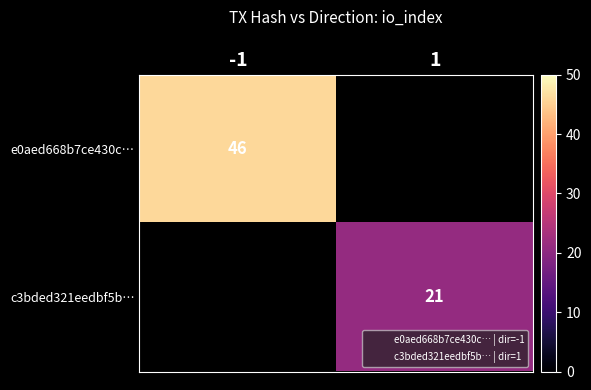

At -1, list the series in order from largest to smallest.

e0aed668b7ce430c…, c3bded321eedbf5b…